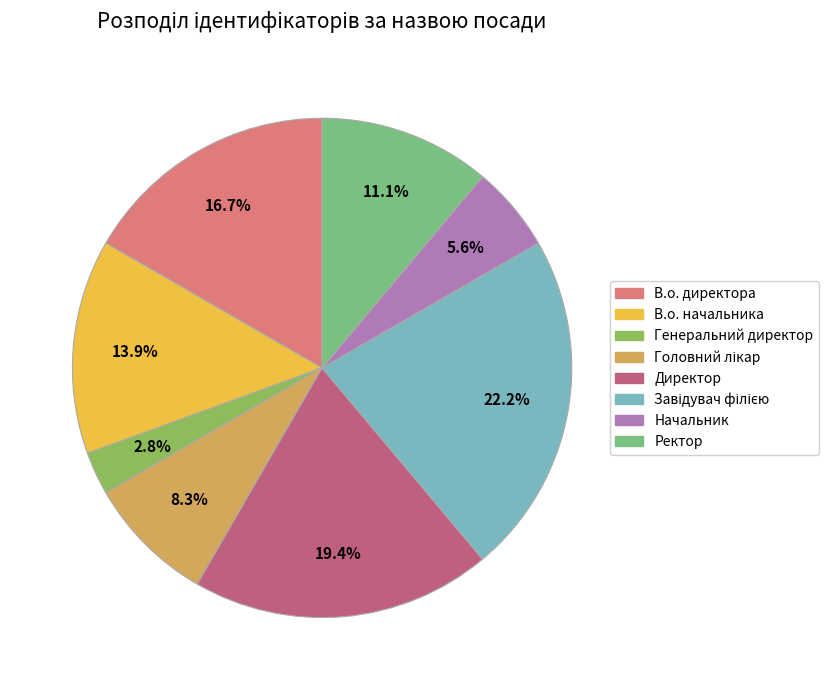

Is it true that Директор is 19% of the pie?

True